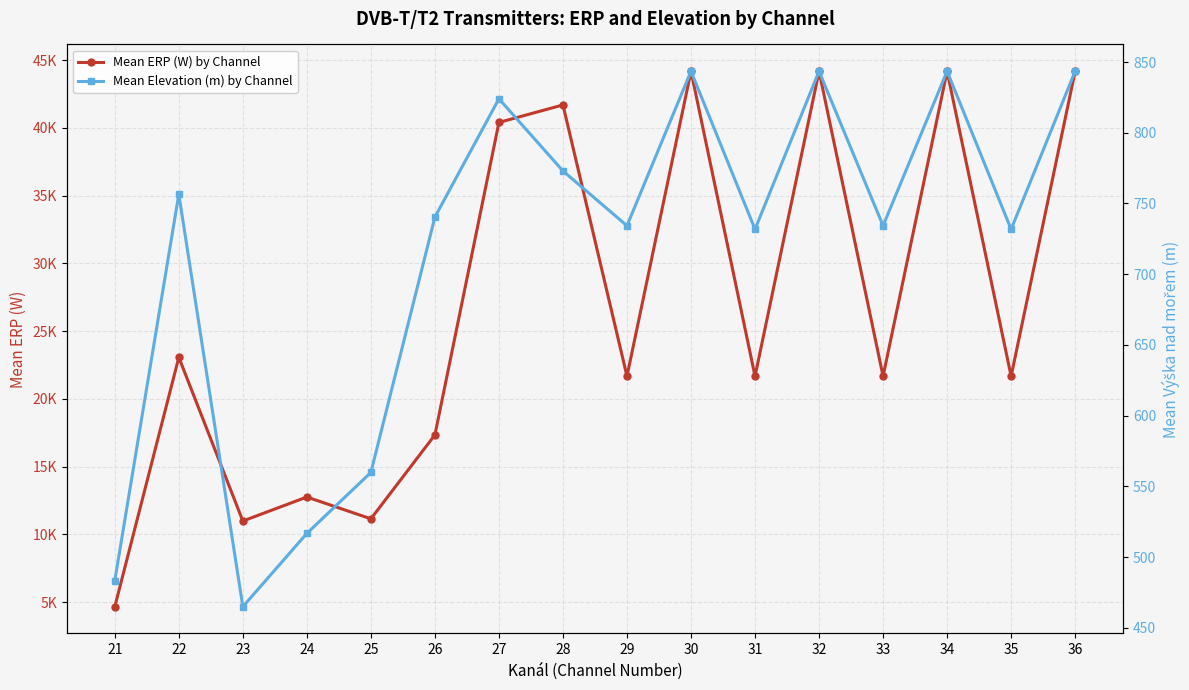

At 30, list the series in order from largest to smallest.

Mean ERP (W) by Channel, Mean Elevation (m) by Channel